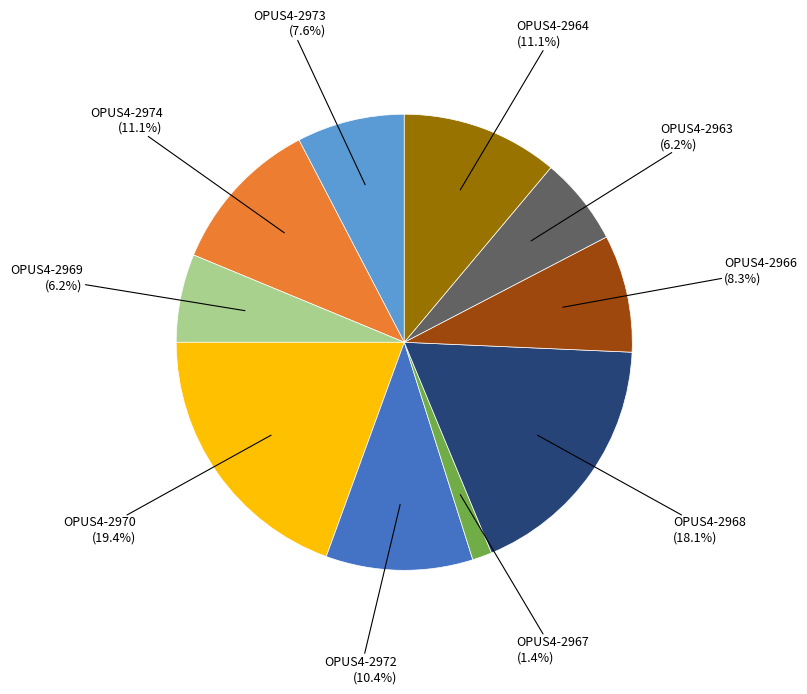

How many slices are in this pie chart?

10